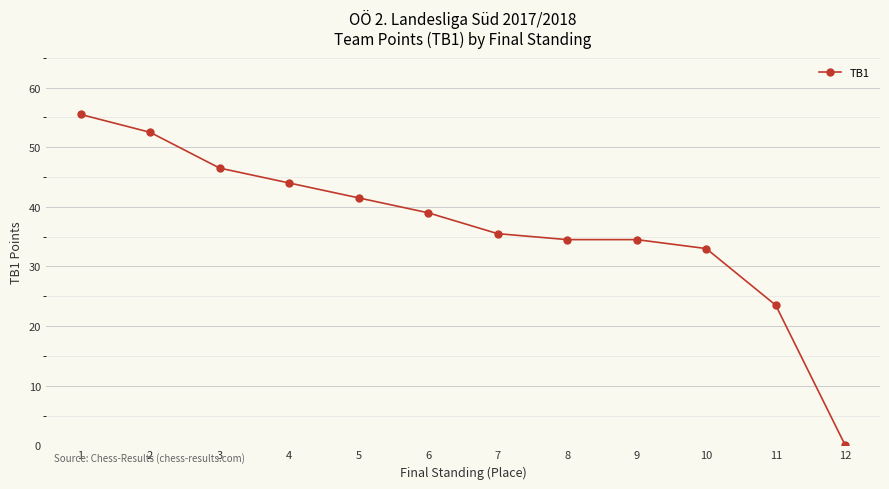

Reading right to left, extract all data points from this chart.

12=0.0	11=23.5	10=33.0	9=34.5	8=34.5	7=35.5	6=39.0	5=41.5	4=44.0	3=46.5	2=52.5	1=55.5